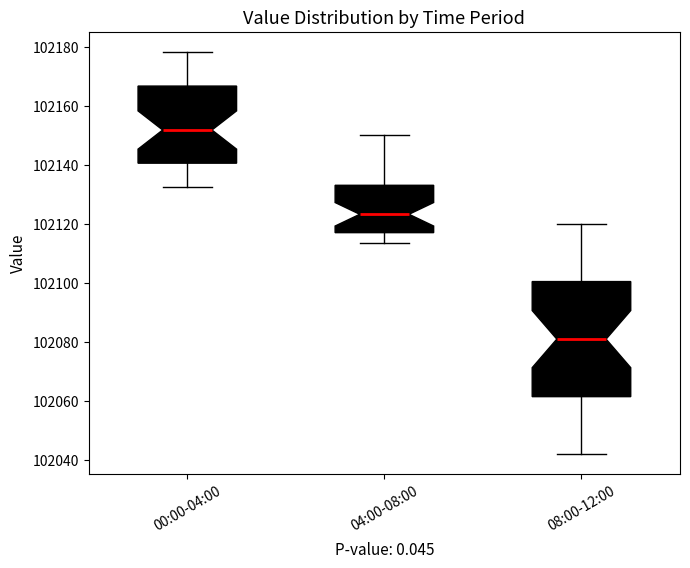

Reading left to right, read every box against the y-axis: the position of its median line, the range the box covers, and the ends of its whiskers. The values are not printed on the chart, so give them approximately, as read against the axis.

00:00-04:00: median 102152, box 102140 to 102166, whiskers 102132 to 102178
04:00-08:00: median 102124, box 102118 to 102134, whiskers 102114 to 102150
08:00-12:00: median 102082, box 102062 to 102100, whiskers 102042 to 102120